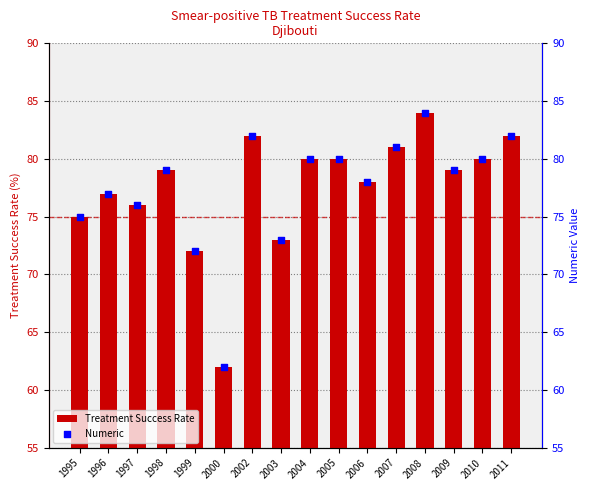

Is the value of Numeric at 2004 greater than the value of Treatment Success Rate at 2009?

Yes